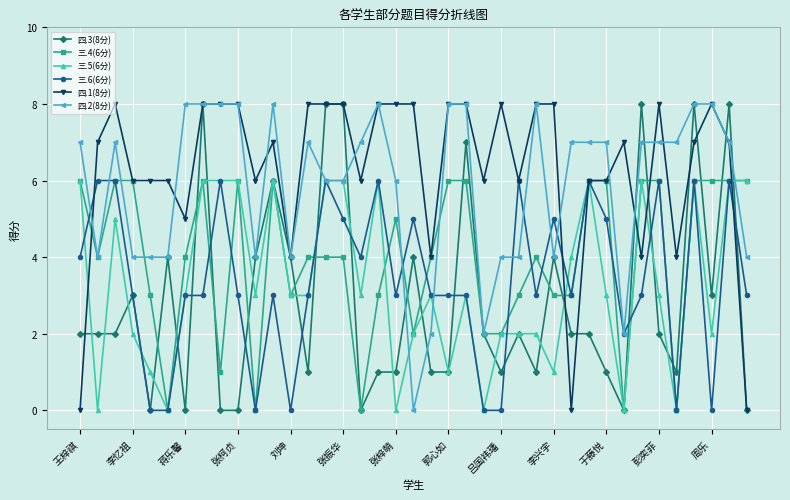

True or false: 三.6(6分) has more than 2 interior local peaks.

True